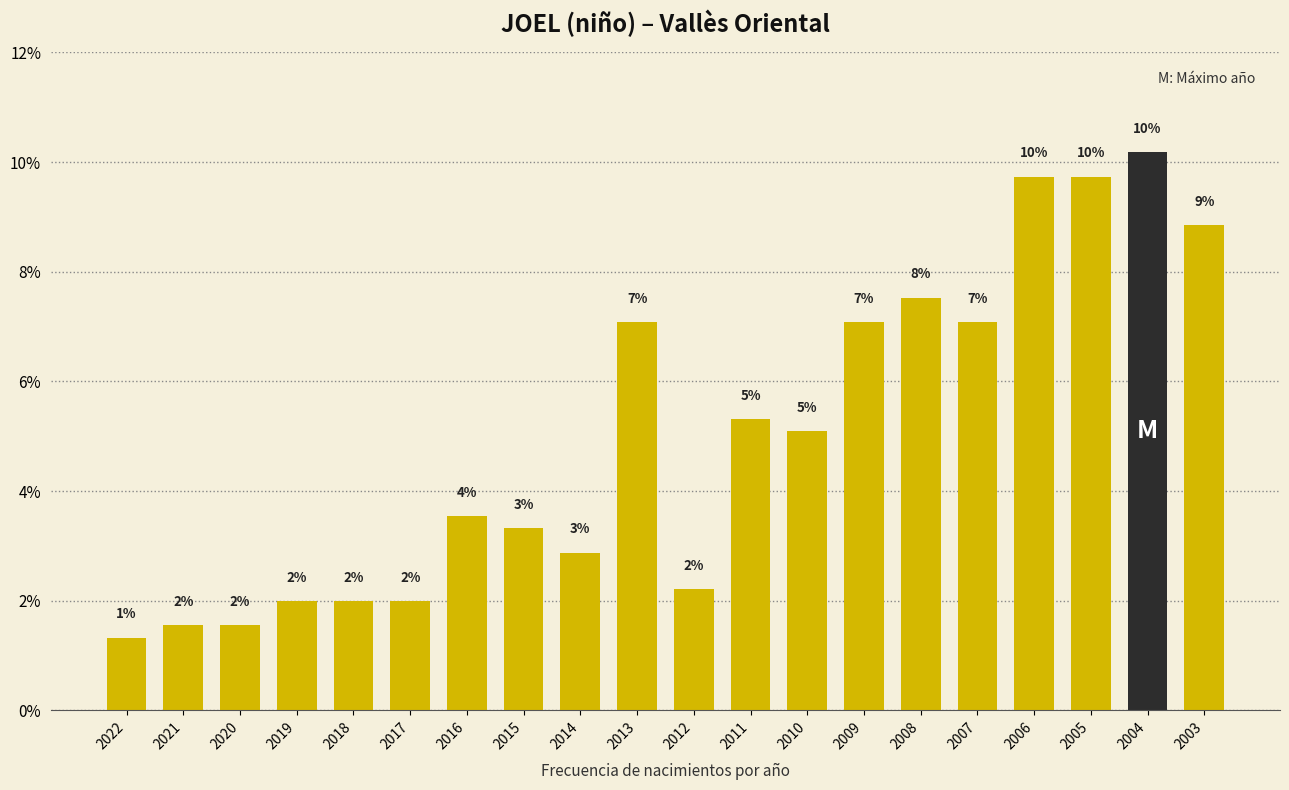

What is the smallest value displayed?

1.3